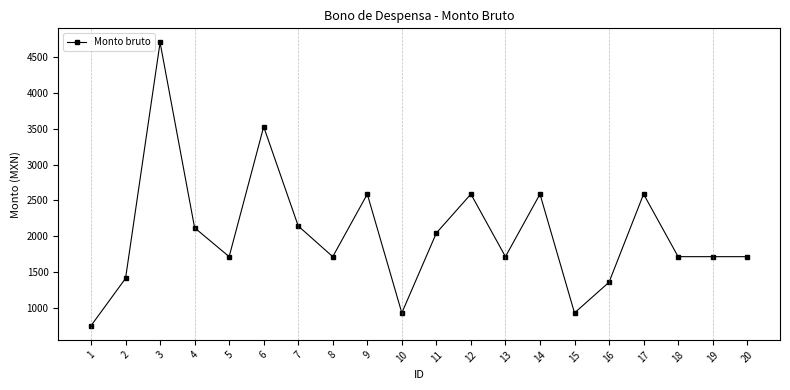

Does the chart have visible grid lines?

No